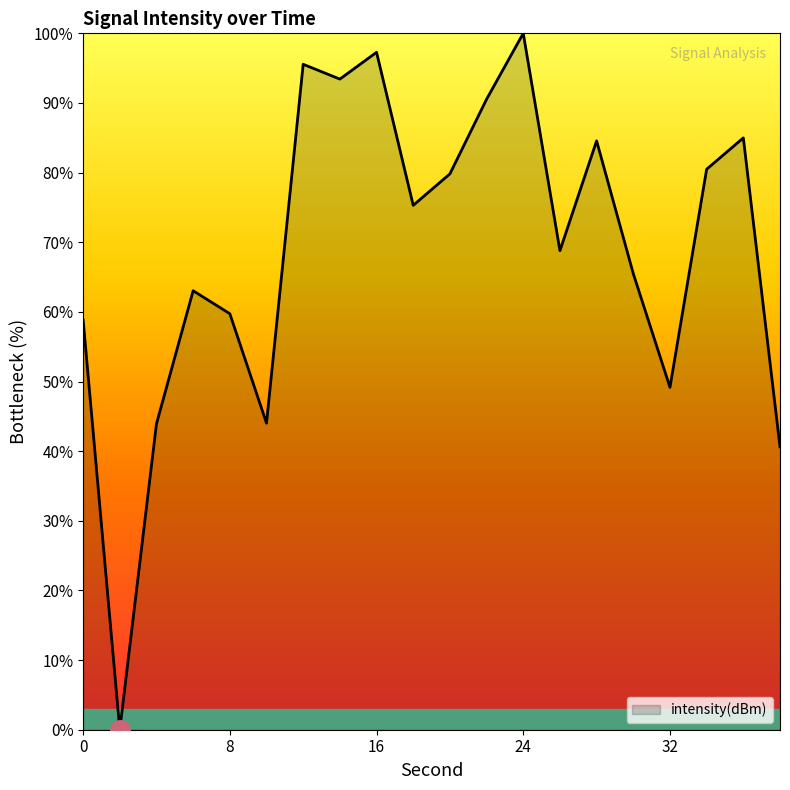

What is the greatest value displayed?

100.0